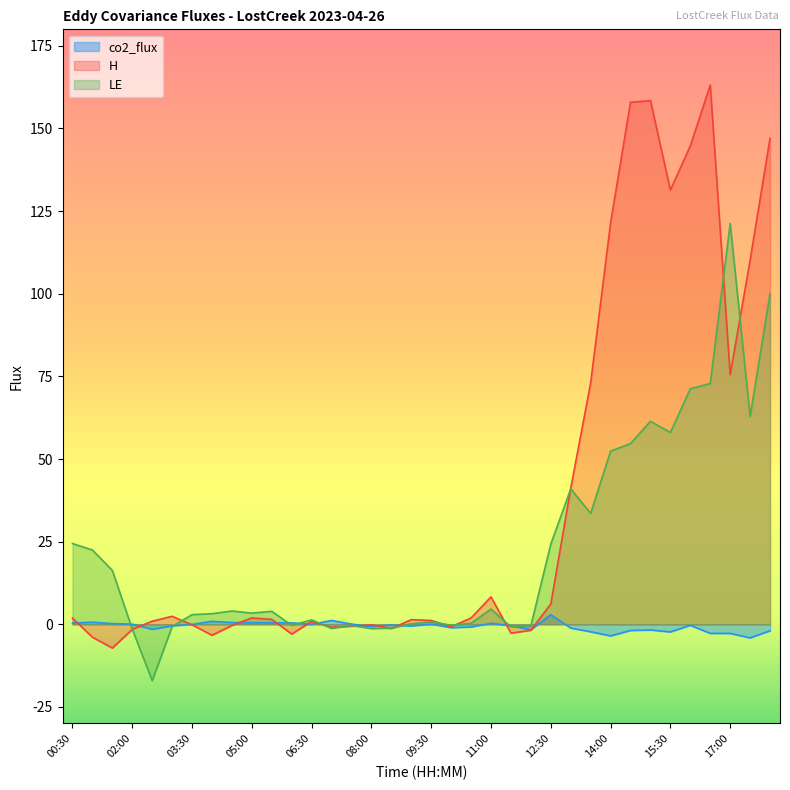

Which series has the largest total across all categories?

H